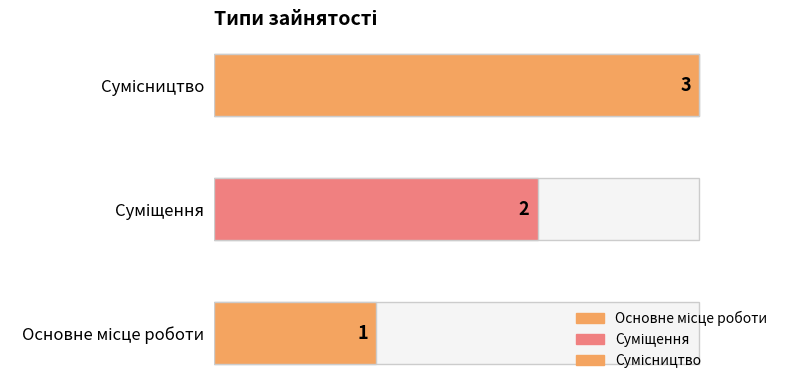

At which label does the data first exceed 2?

Сумісництво